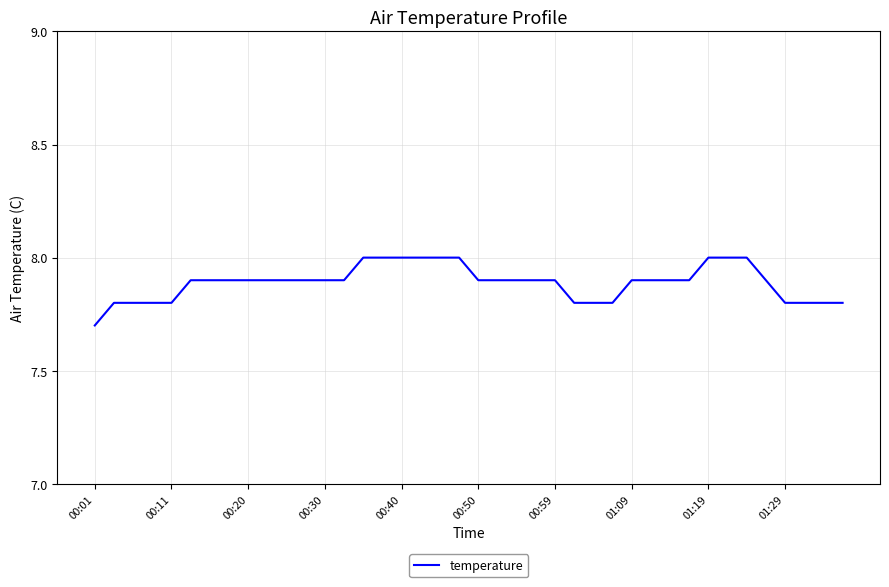

What is the greatest value displayed?

8.0